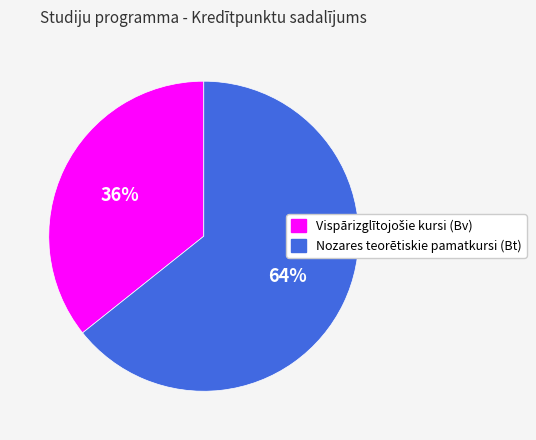

Which category has the biggest portion of the pie?

Nozares teorētiskie pamatkursi (Bt)